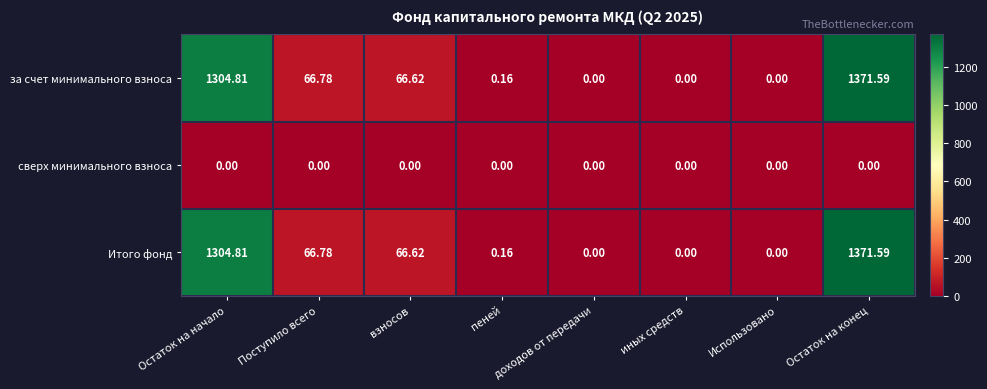

At which category is the sum across all series the highest?

Остаток на конец